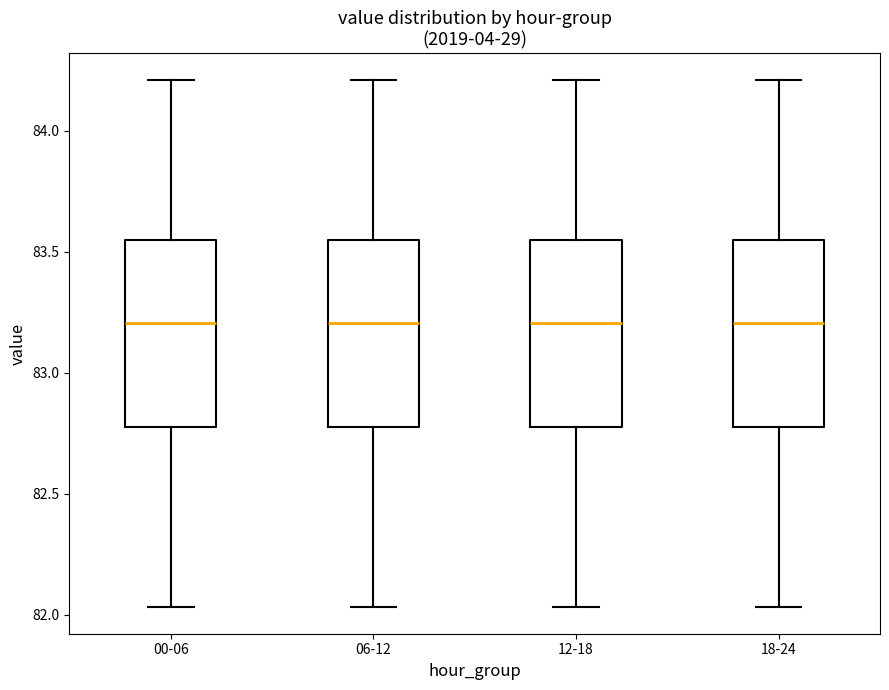

Reading left to right, read every box against the y-axis: the position of its median line, the range the box covers, and the ends of its whiskers. The values are not printed on the chart, so give them approximately, as read against the axis.

00-06: median 83.20, box 82.80 to 83.55, whiskers 82.05 to 84.20
06-12: median 83.20, box 82.80 to 83.55, whiskers 82.05 to 84.20
12-18: median 83.20, box 82.80 to 83.55, whiskers 82.05 to 84.20
18-24: median 83.20, box 82.80 to 83.55, whiskers 82.05 to 84.20